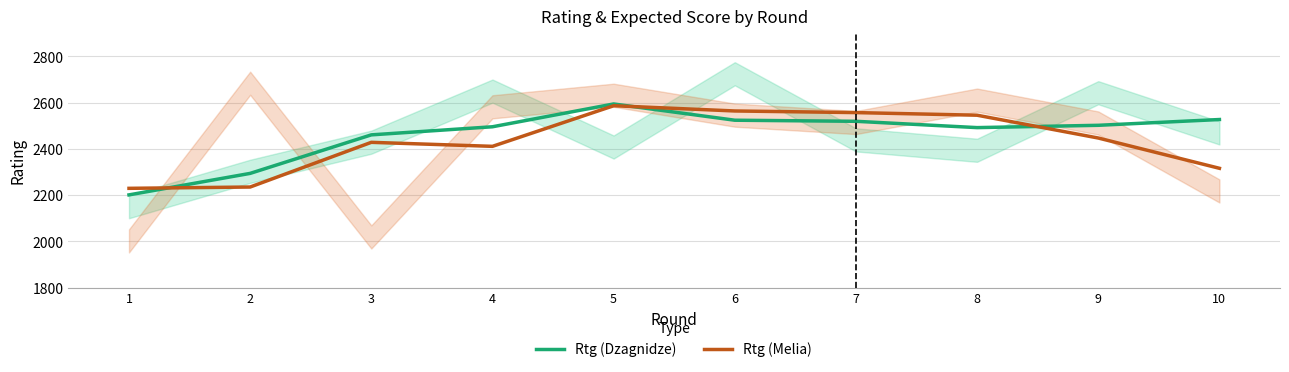

Rank the categories by Rtg (Dzagnidze) value from highest to lowest.

5, 10, 6, 7, 9, 4, 8, 3, 2, 1